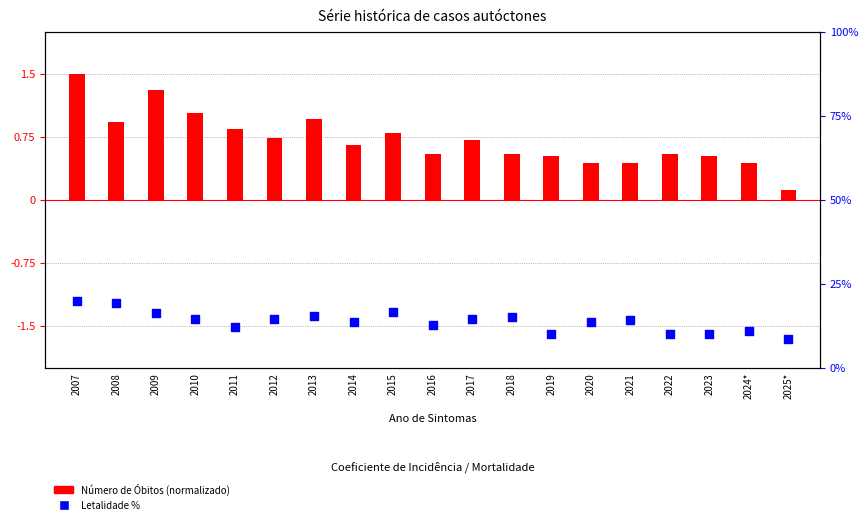

Which series reaches the minimum Y coordinate?

Número de Óbitos (normalizado)